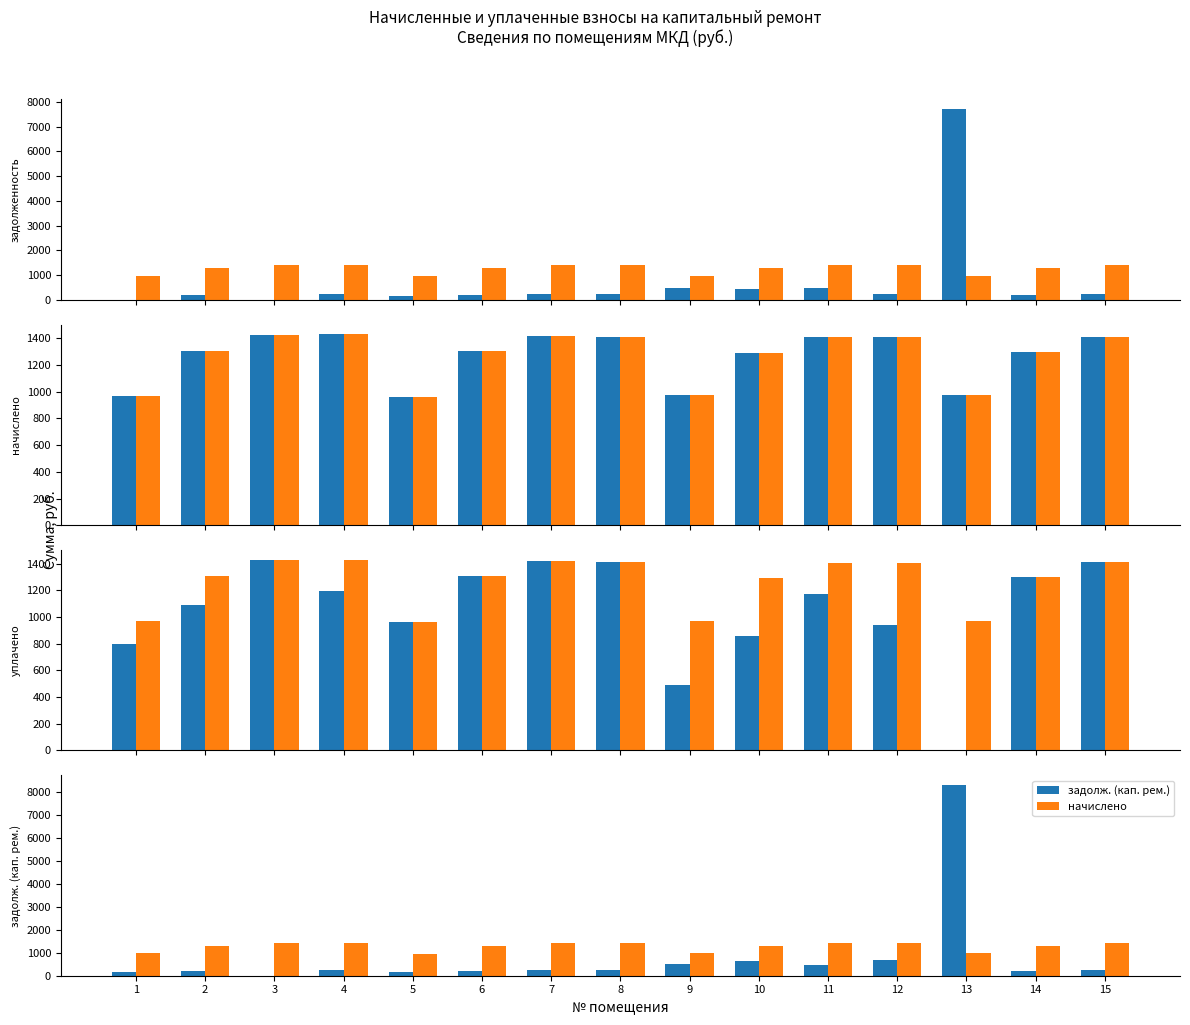

What value does the задолженность series have at 2?

217.8